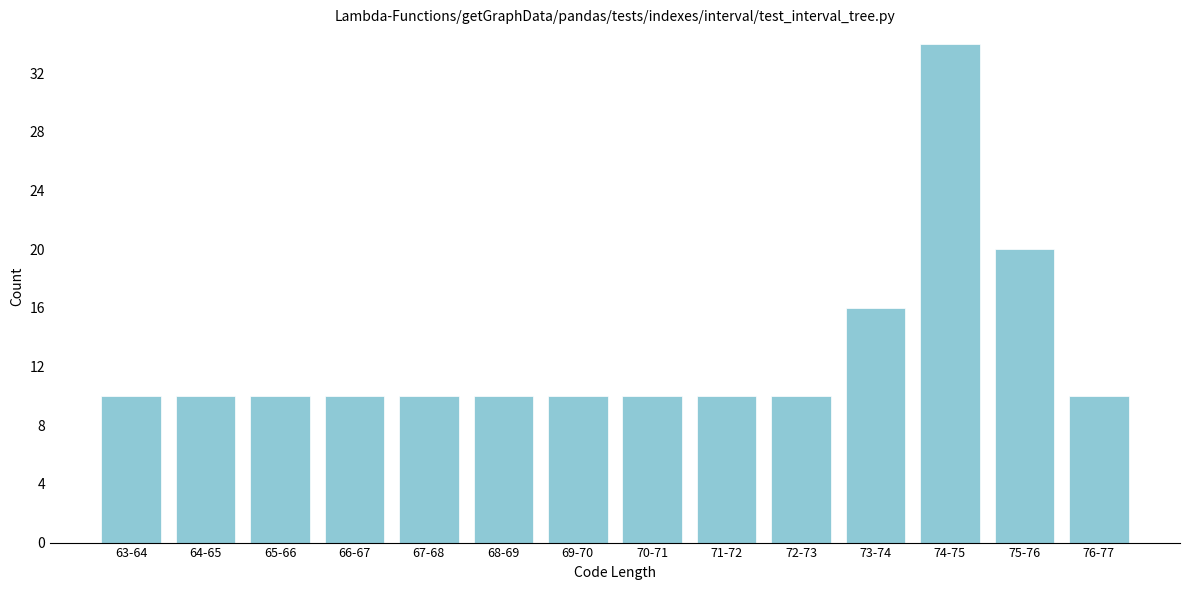

Reading right to left, what are all the values shown in this chart?

76-77=10	75-76=20	74-75=34	73-74=16	72-73=10	71-72=10	70-71=10	69-70=10	68-69=10	67-68=10	66-67=10	65-66=10	64-65=10	63-64=10